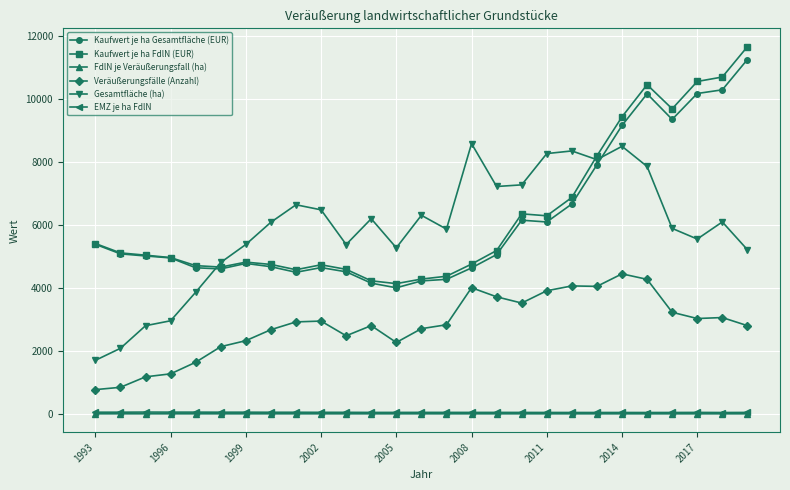

True or false: Kaufwert je ha Gesamtfläche (EUR) has more than 1 points higher than both neighbors.

True